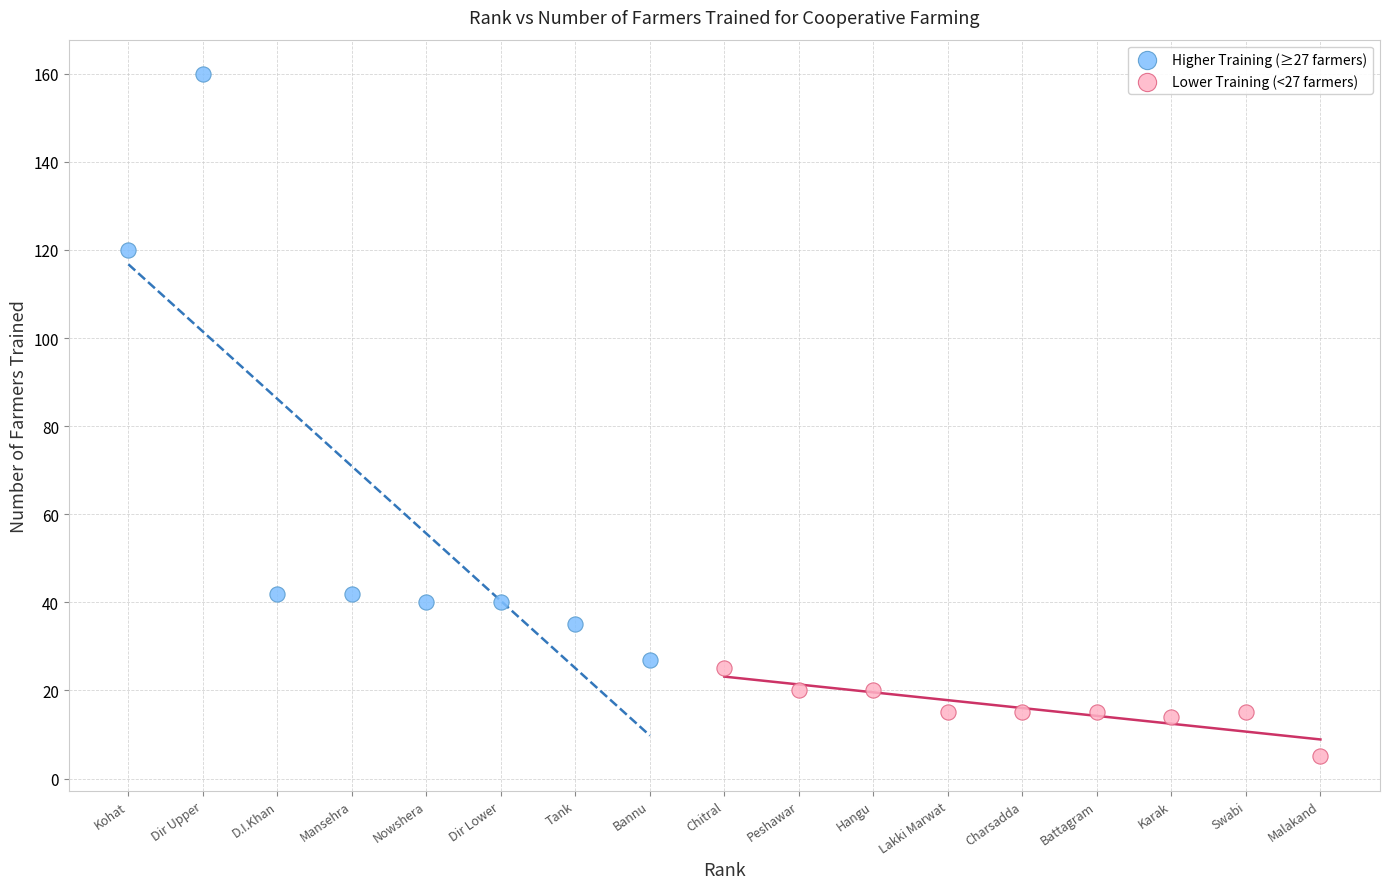

Which series has the widest spread of Y values?

Higher Training (≥27 farmers)